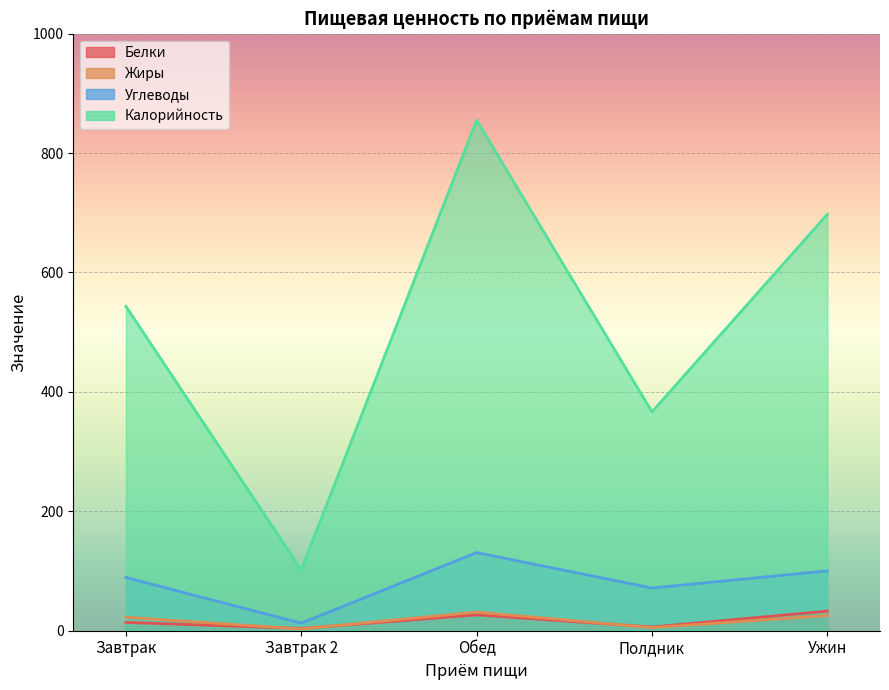

List the series in order of their peak value, highest first.

Калорийность, Углеводы, Белки, Жиры